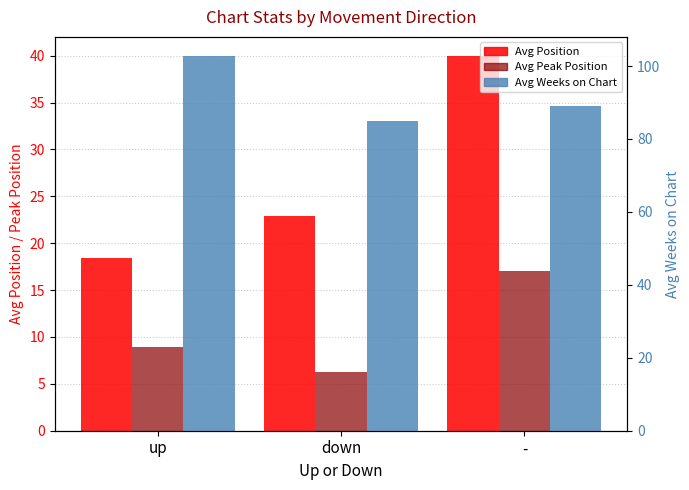

What is the maximum value shown in the chart?

102.8